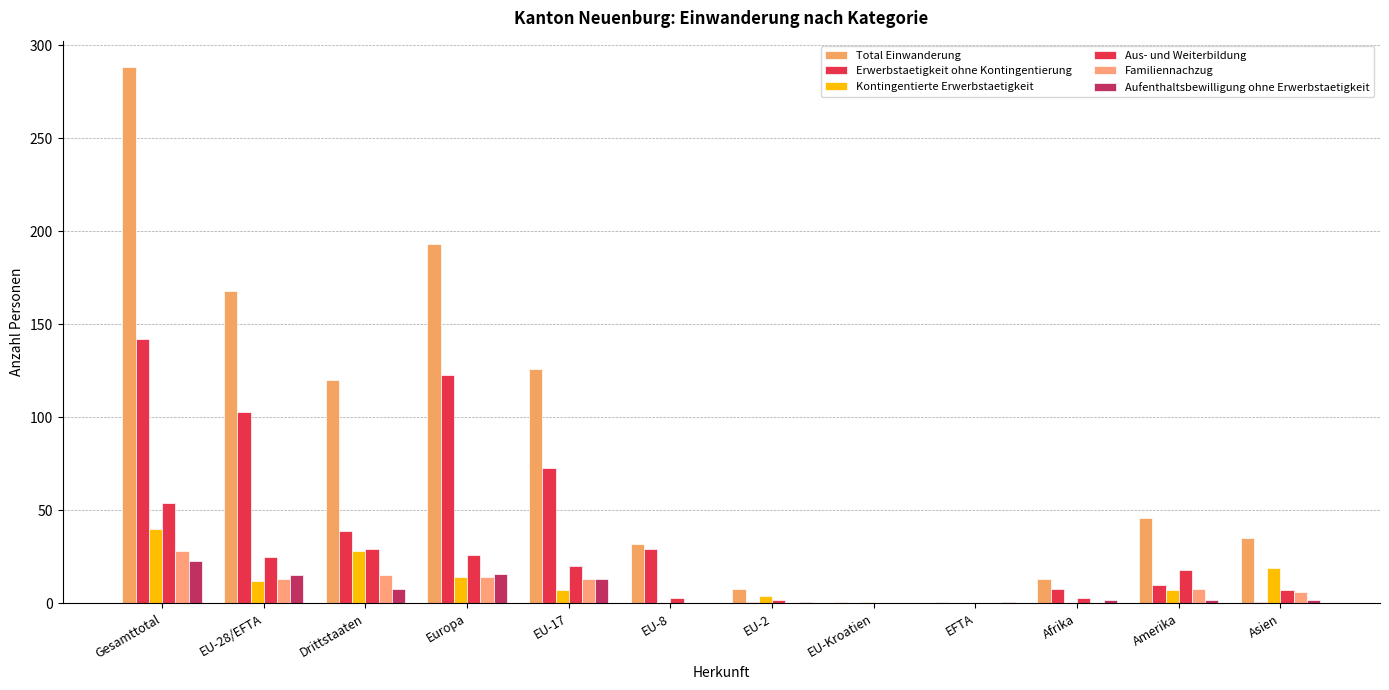

Count the number of data series in this chart.

6